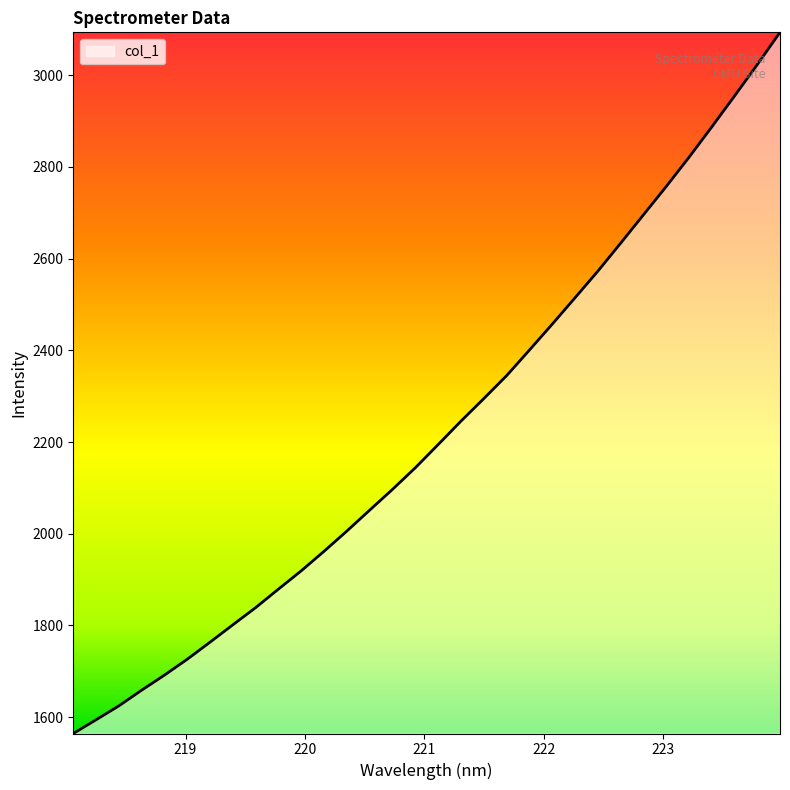

Does the chart display data point markers on the line(s)?

No